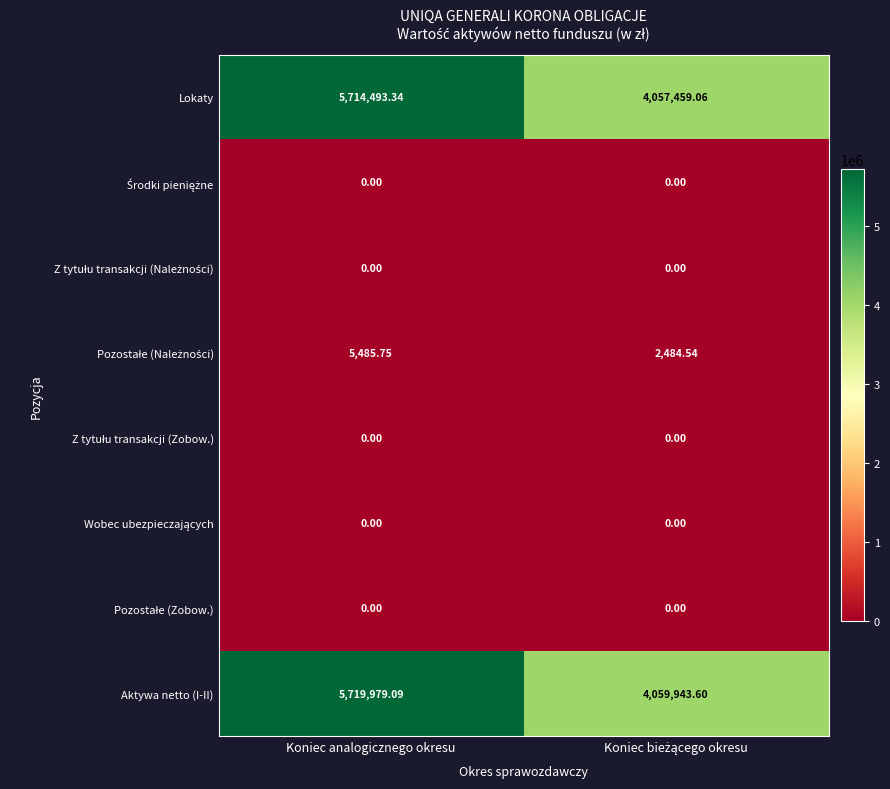

At which category is the sum across all series the highest?

Koniec analogicznego okresu